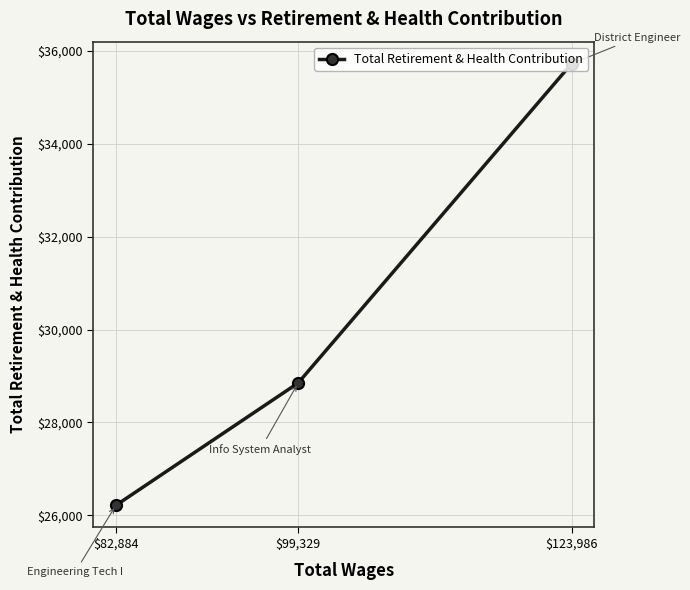

The value at $82,884 is 9237. True or false?

False